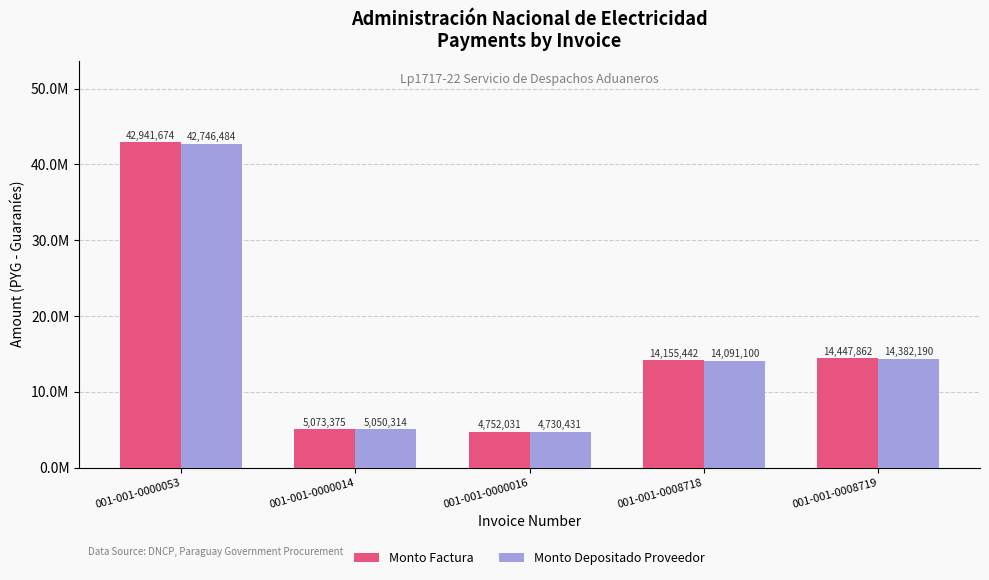

Is the value of Monto Factura at 001-001-0008718 greater than the value of Monto Depositado Proveedor at 001-001-0008718?

Yes